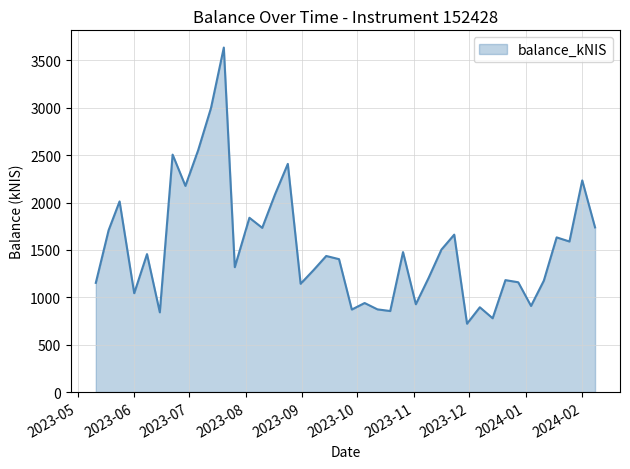

What is the average value?

1526.5